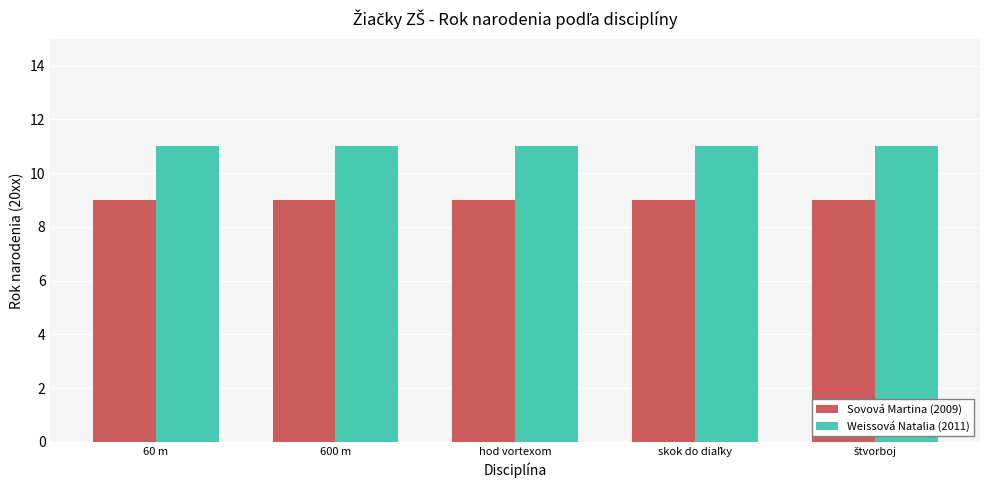

What is the average value of the Sovová Martina (2009) series?

9